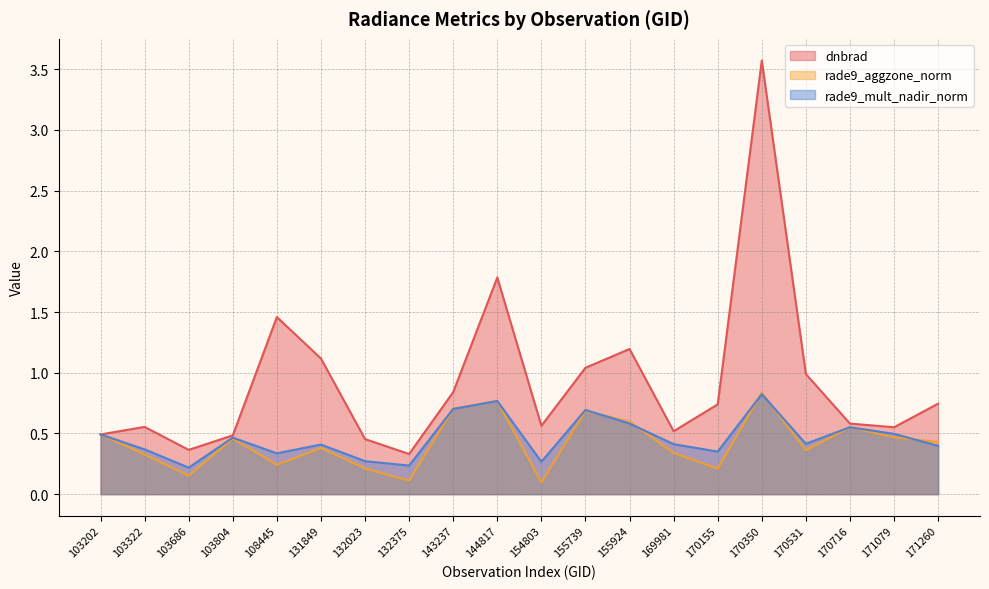

How many data points does each series have?

20